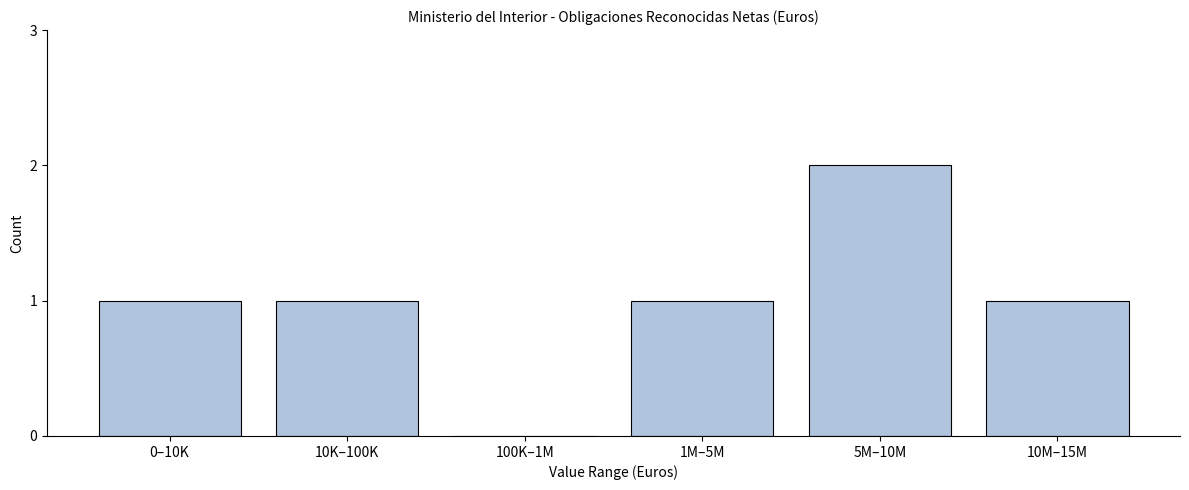

Reading left to right, list all the values displayed in this chart.

0–10K=1	10K–100K=1	100K–1M=0	1M–5M=1	5M–10M=2	10M–15M=1